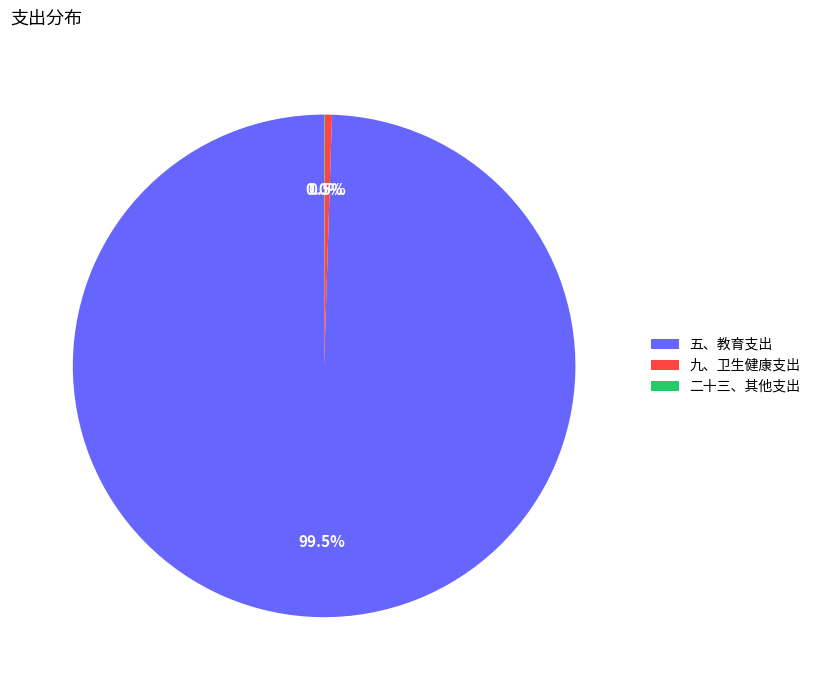

What is the largest slice in the pie chart?

五、教育支出